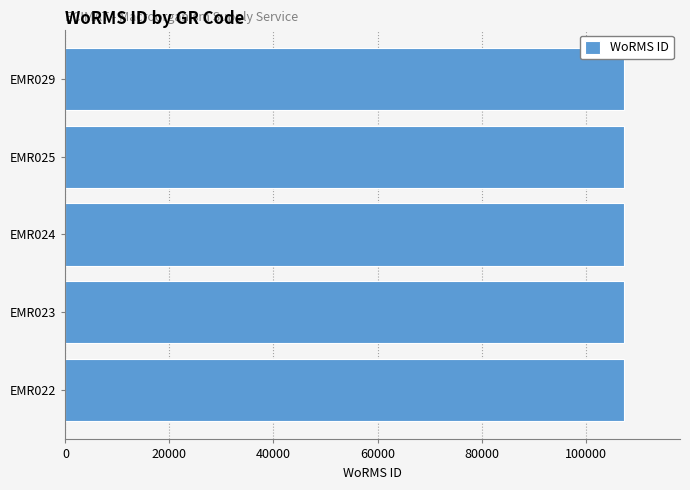

What is the sum of all values?

536954